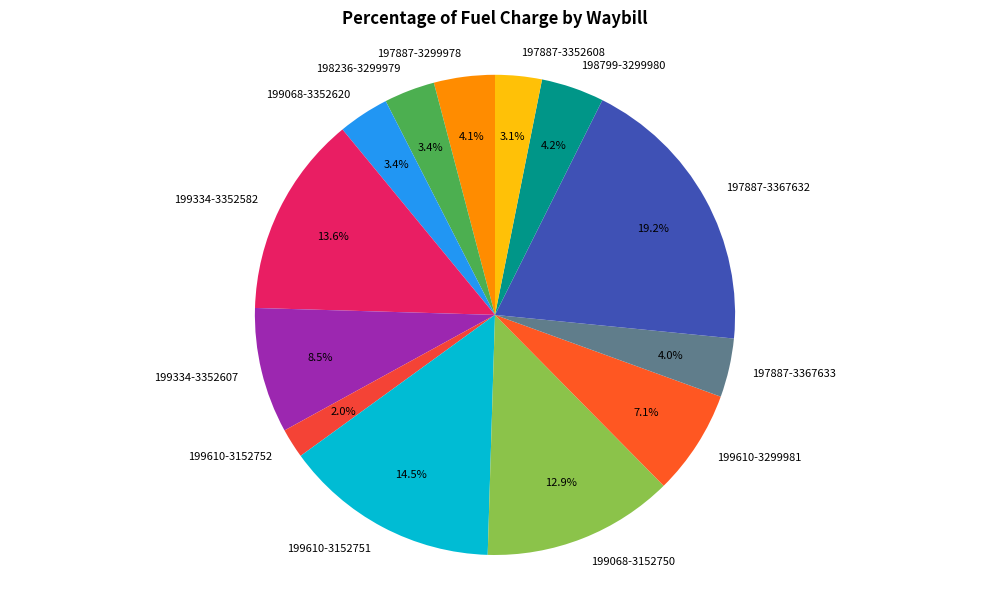

Count the number of slices in the pie.

13